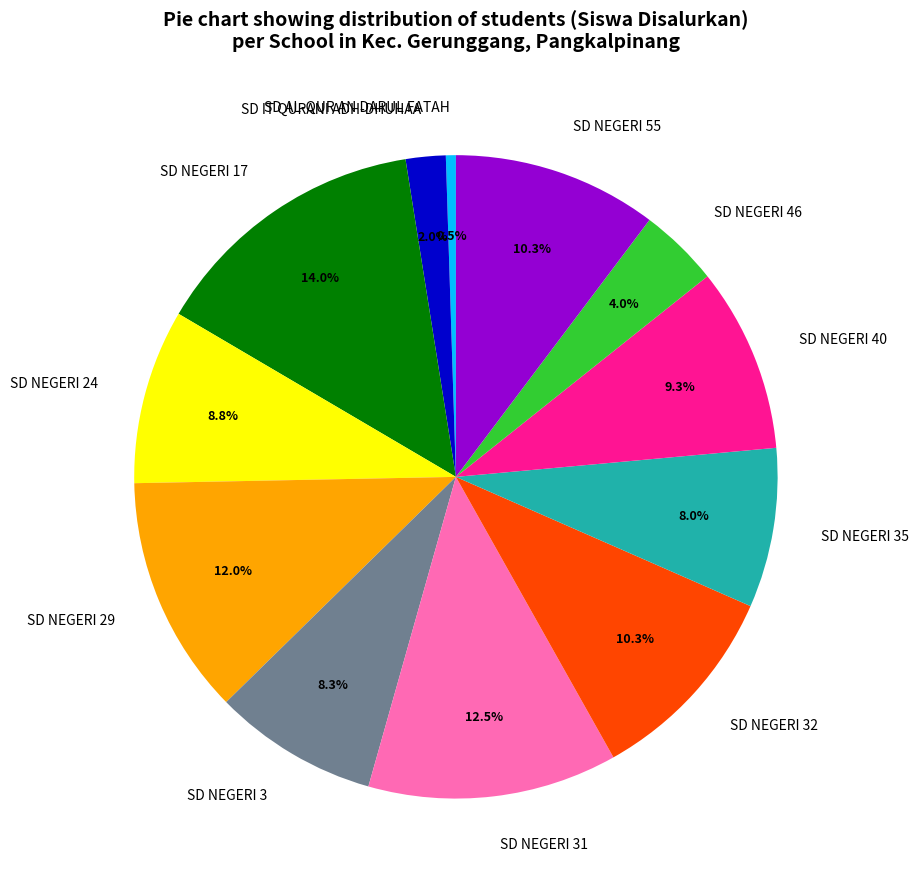

To the nearest percent, what is the difference between the largest and smallest slice percentages?

14%